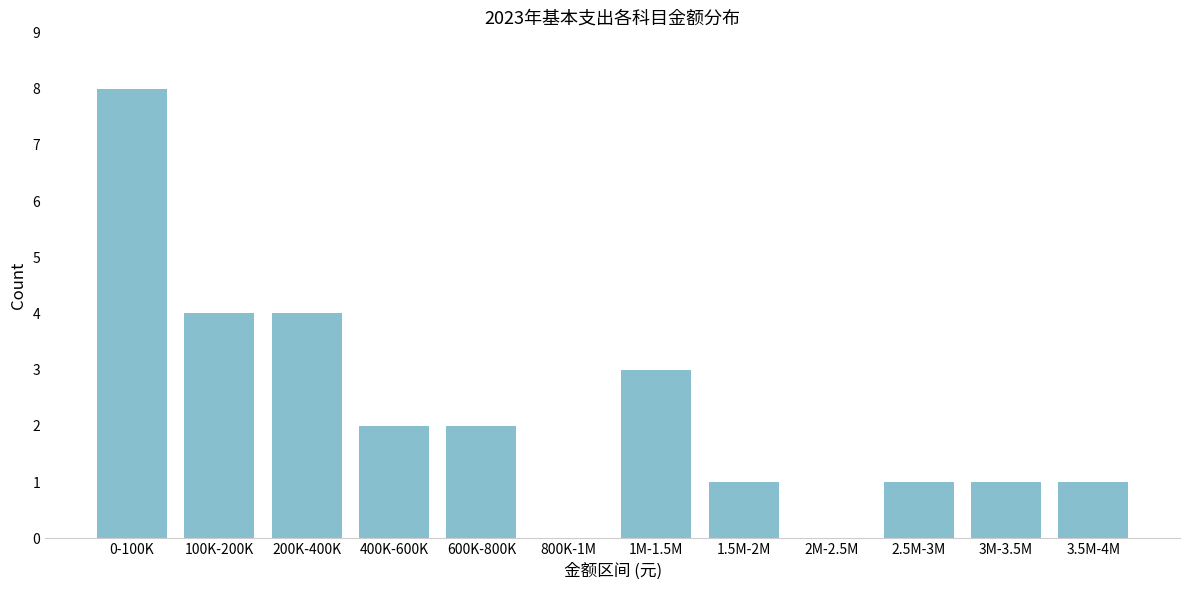

Reading left to right, list all the values displayed in this chart.

0-100K=8	100K-200K=4	200K-400K=4	400K-600K=2	600K-800K=2	800K-1M=0	1M-1.5M=3	1.5M-2M=1	2M-2.5M=0	2.5M-3M=1	3M-3.5M=1	3.5M-4M=1